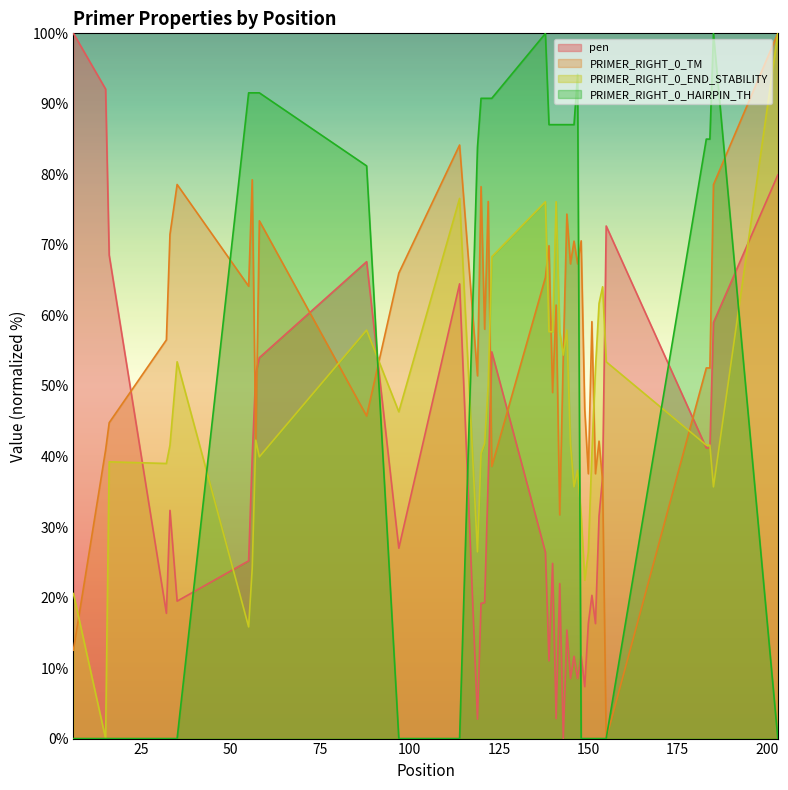

How many intersections are there between PRIMER_RIGHT_0_TM and pen?

9